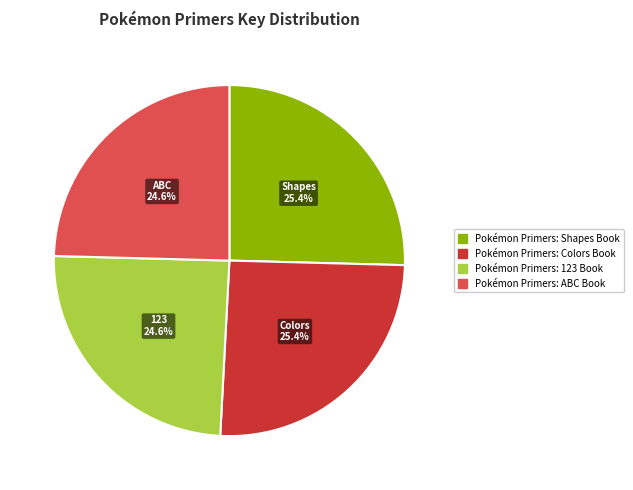

The Pokémon Primers: Shapes Book slice represents 36% of the pie. True or false?

False